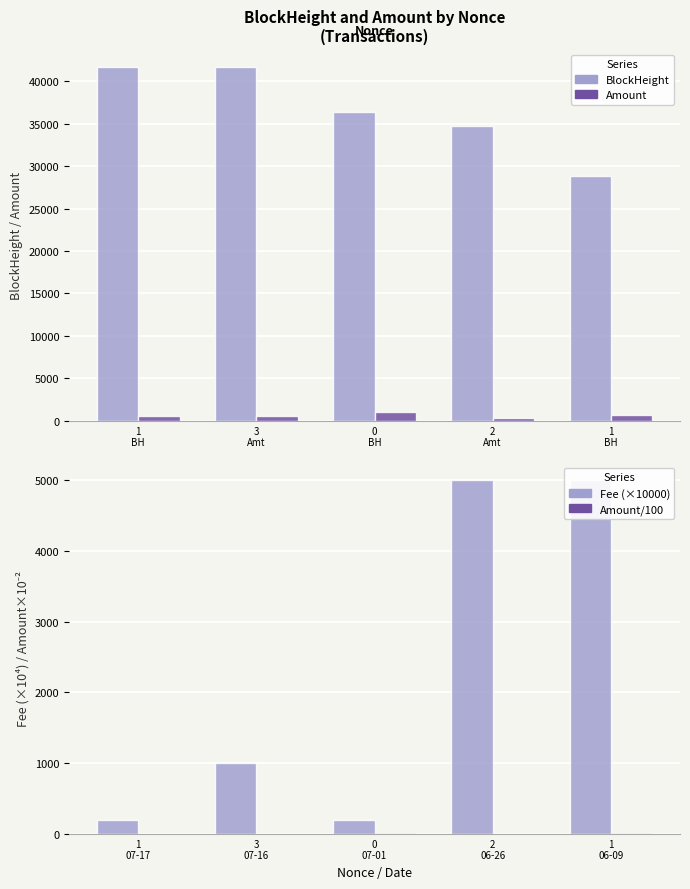

Which has a higher value, 1
BH or 1
BH?

1
BH